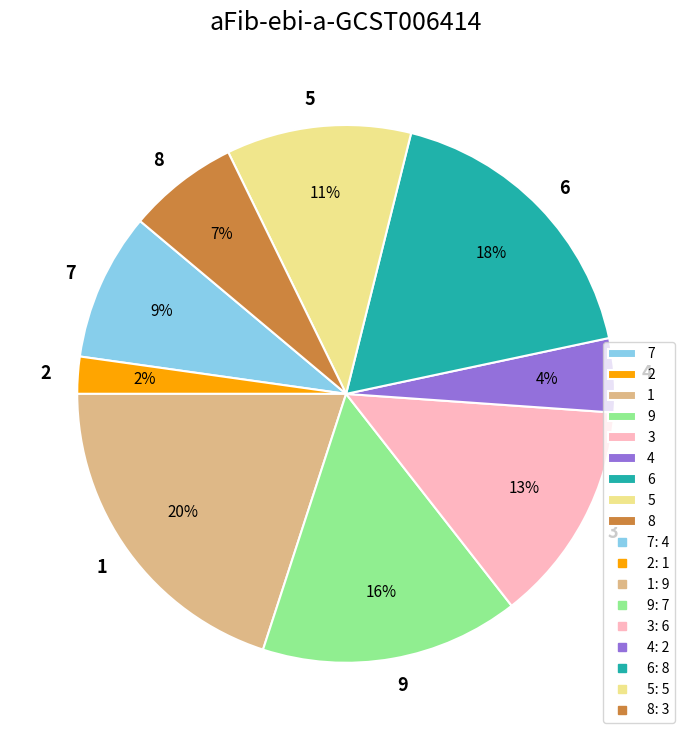

Between 3 and 7, which is larger?

3